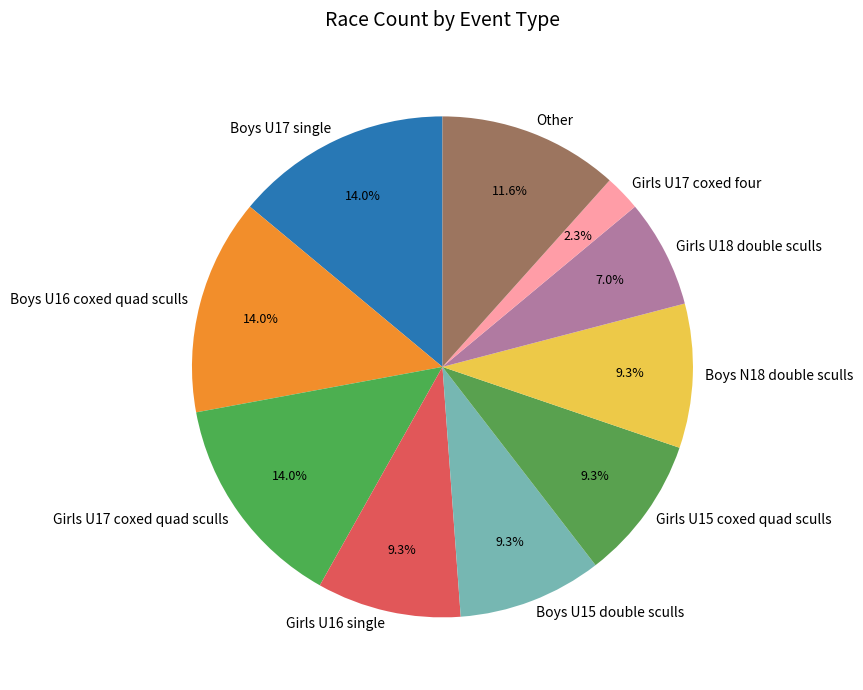

Which category has the smallest portion of the pie?

Girls U17 coxed four